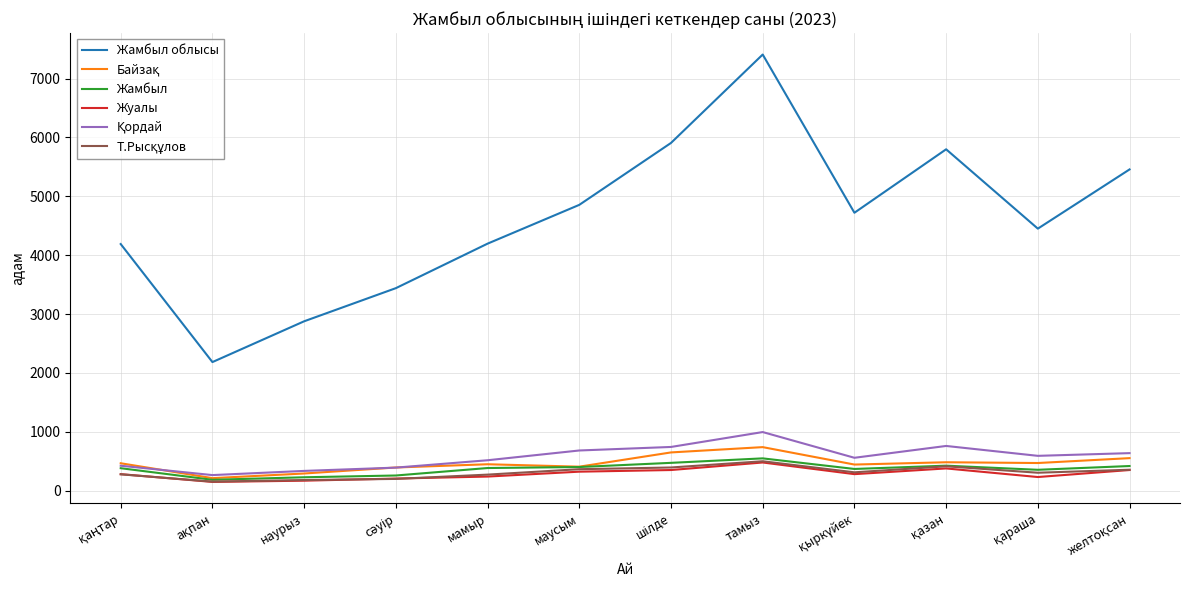

The value of Жуалы at тамыз is 478. True or false?

True